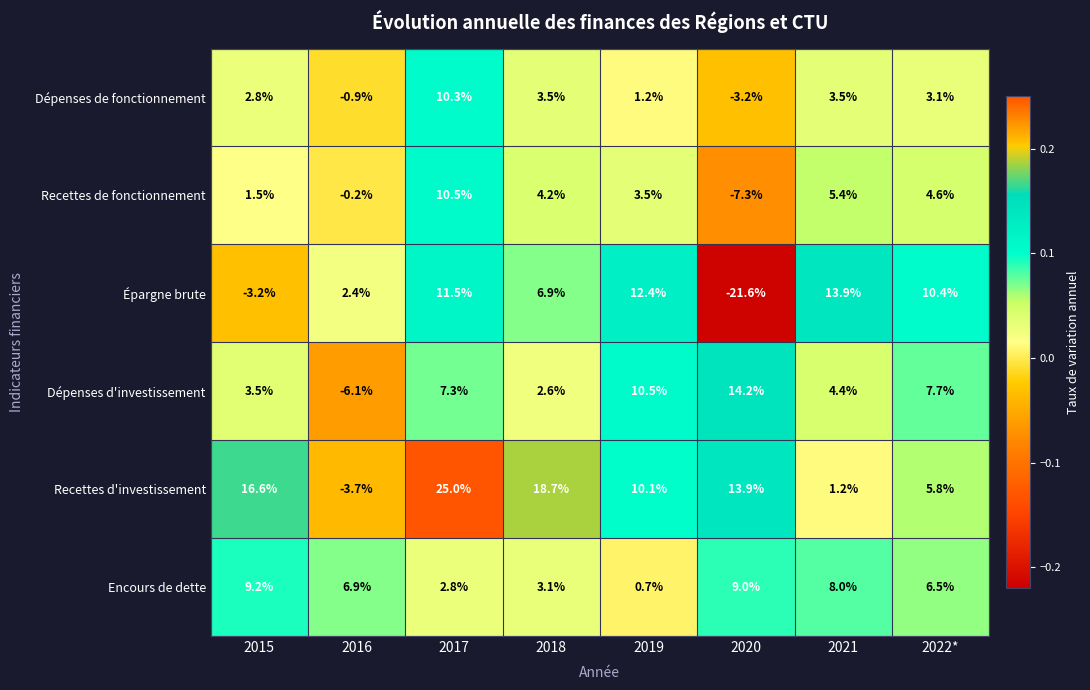

Is the value of Dépenses de fonctionnement at 2022* greater than the value of Recettes de fonctionnement at 2020?

Yes